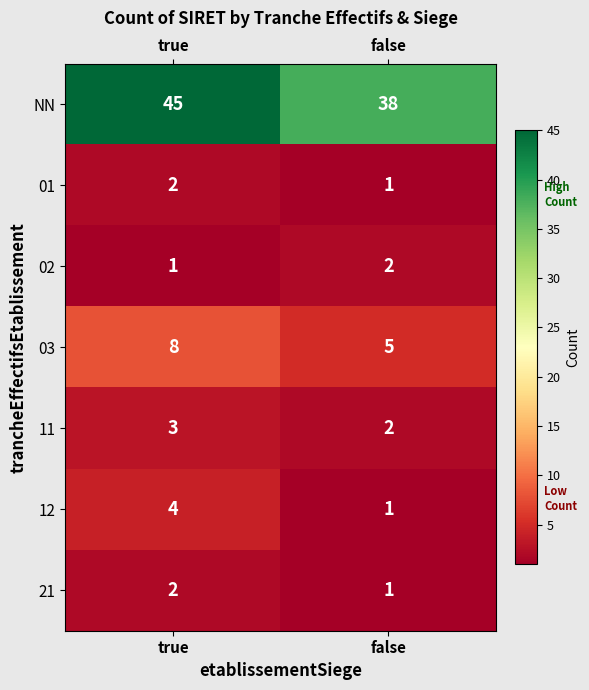

What value does the 11 series have at true?

3